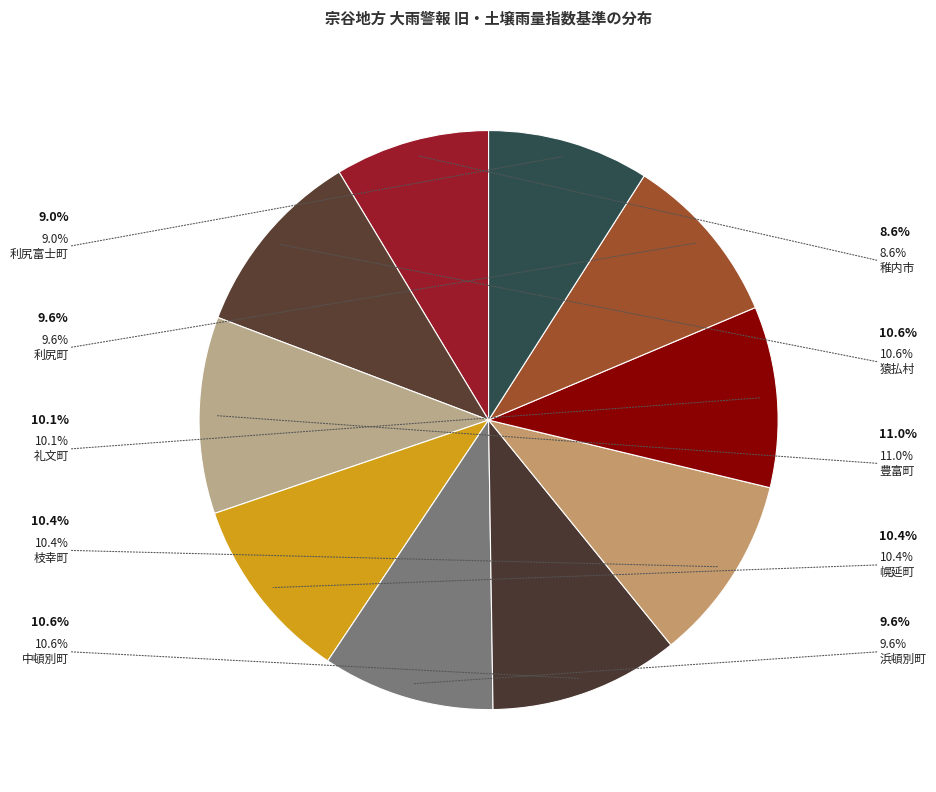

How many slices are in this pie chart?

10